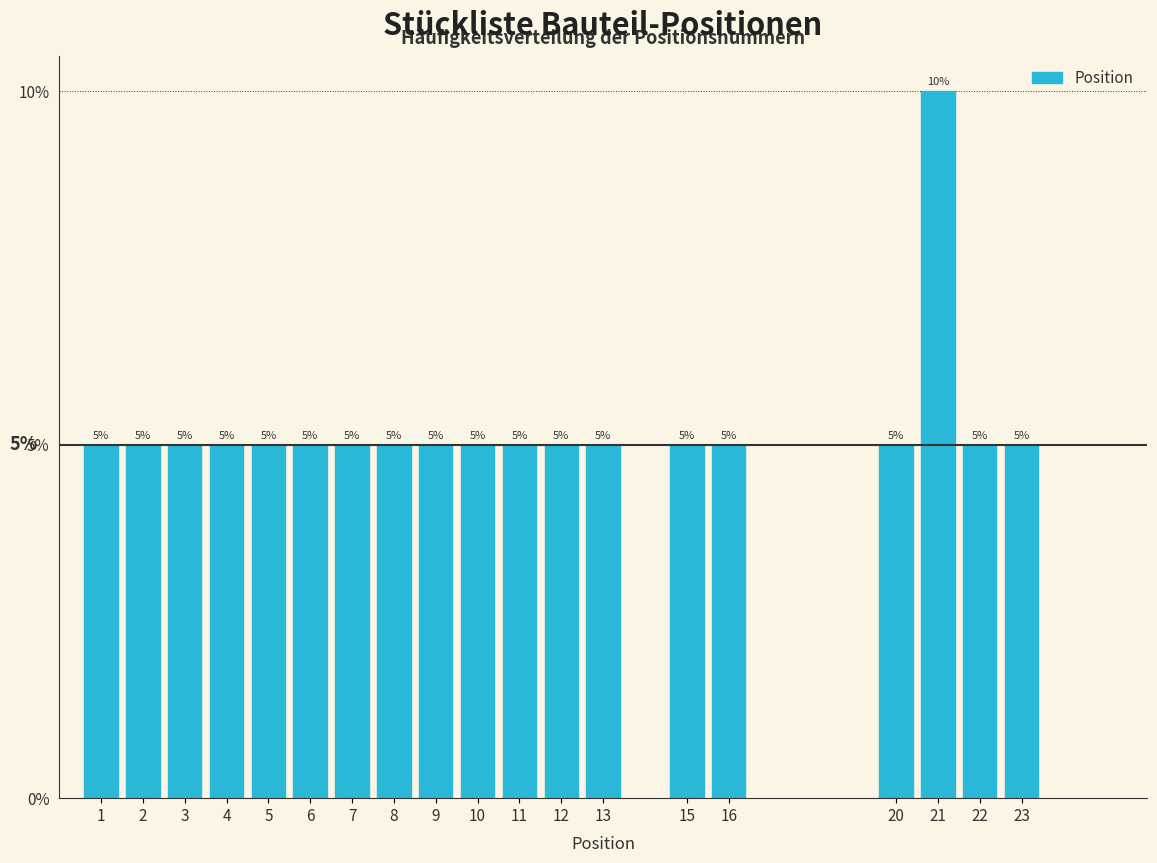

Reading left to right, transcribe all the data shown in this chart.

5	5	5	5	5	5	5	5	5	5	5	5	5	5	5	5	10	5	5